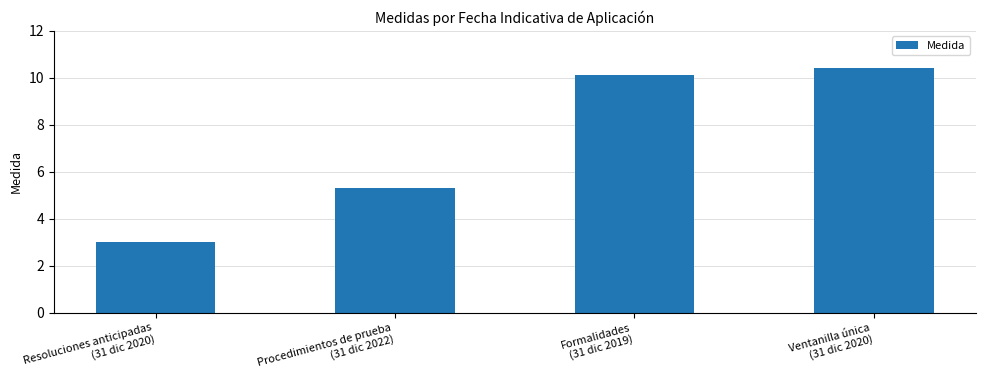

Where does the data first go above 10?

Formalidades
(31 dic 2019)